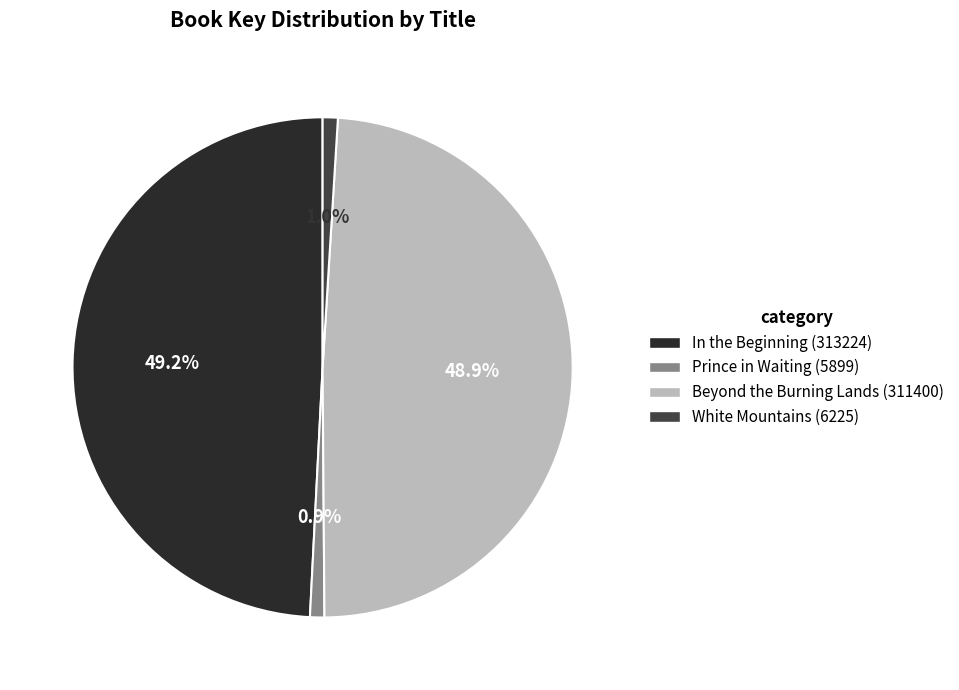

Does White Mountains (6225) represent more than half of the total?

No